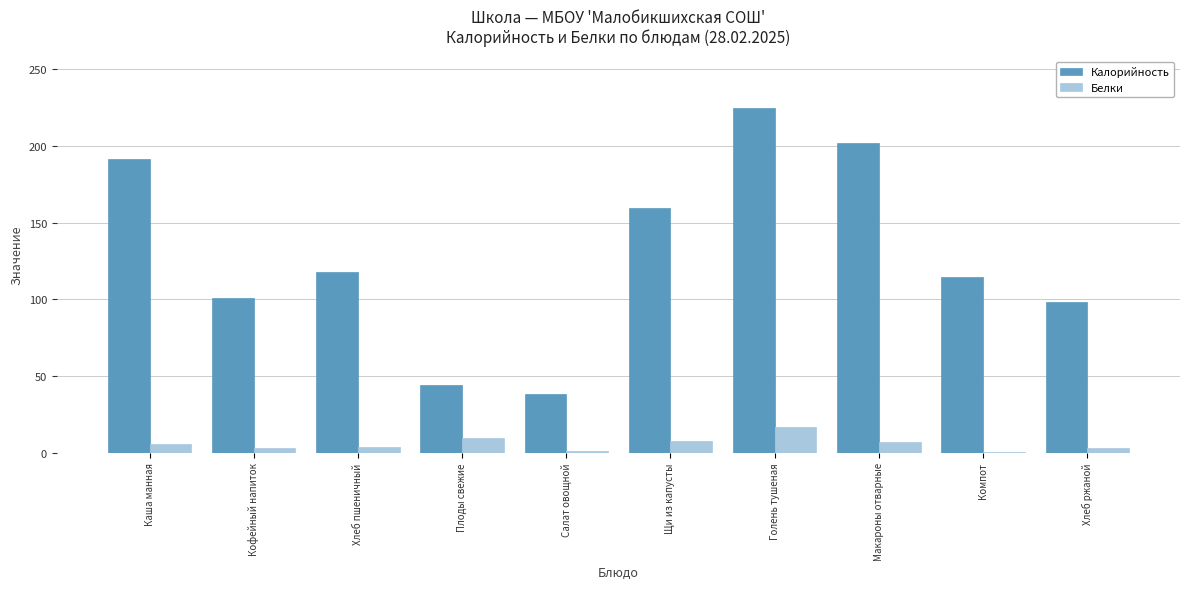

Where does the Белки series first go above 5?

Каша манная